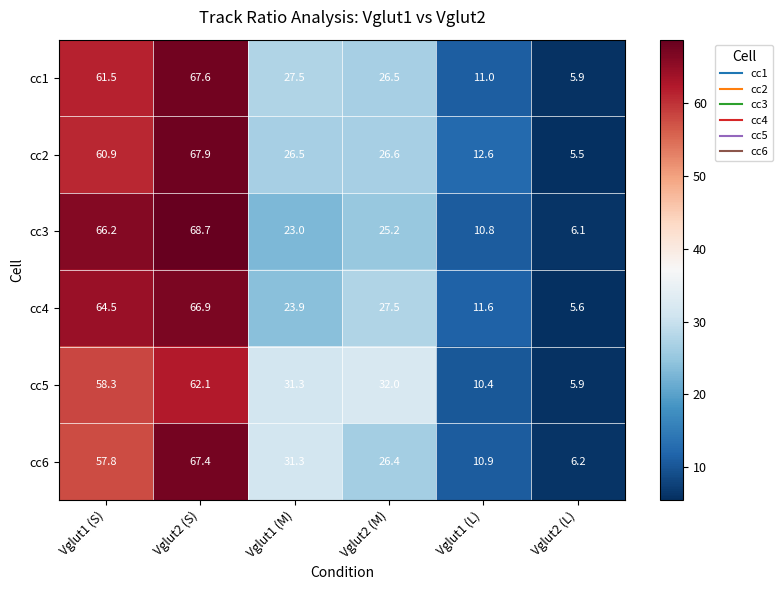

What is the total value across all series at Vglut1 (L)?

67.3